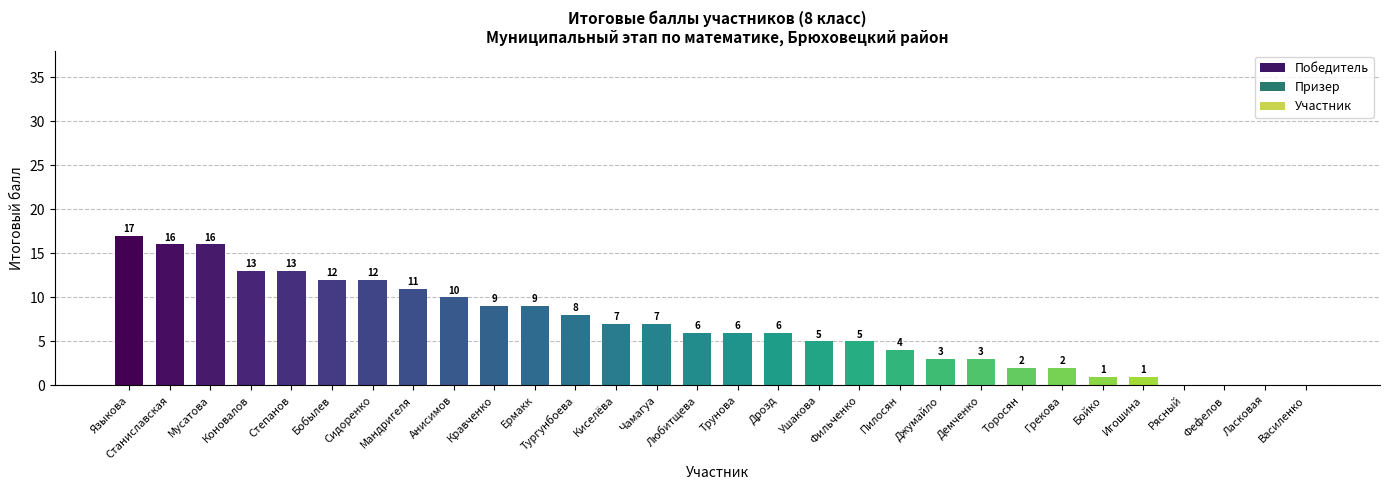

Which category has the highest value across all series?

Языкова